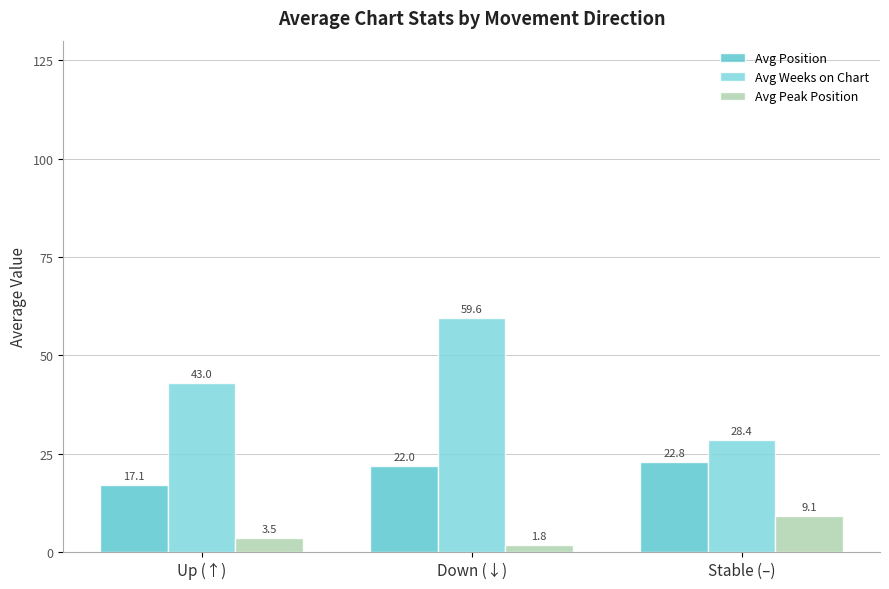

What is the spread (max minus min) of values at Stable (–)?

19.3